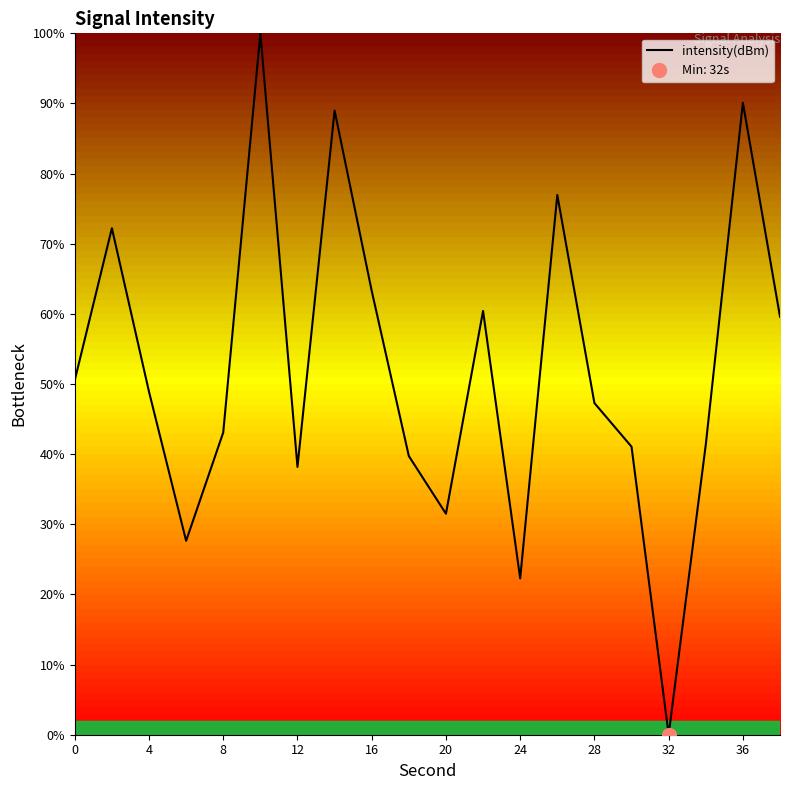

How many series are shown in this chart?

1